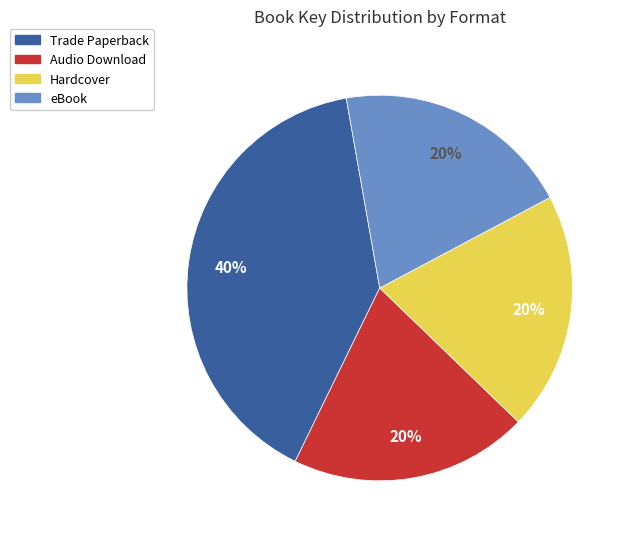

To the nearest percent, what is the difference between the largest and smallest slice percentages?

20%